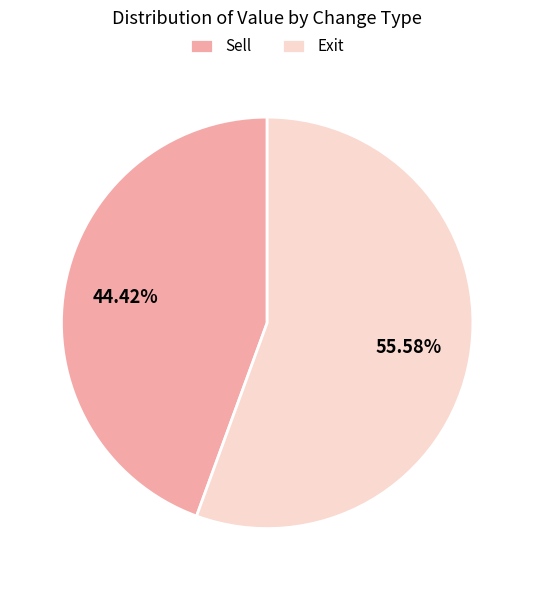

Which category has the biggest portion of the pie?

Exit